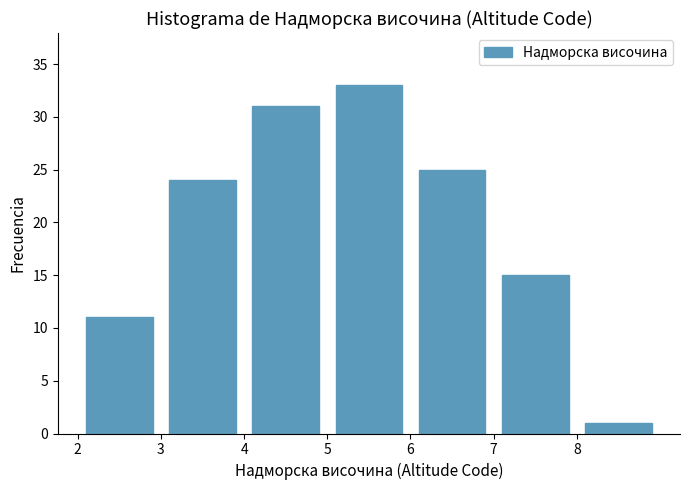

Reading left to right, transcribe this chart: for each bar, give the range it covers on the x-axis and its height. The values are not printed on the chart, so give them approximately, as read against the axis.

2 to 3: 11
3 to 4: 24
4 to 5: 31
5 to 6: 33
6 to 7: 25
7 to 8: 15
8 to 9: 1